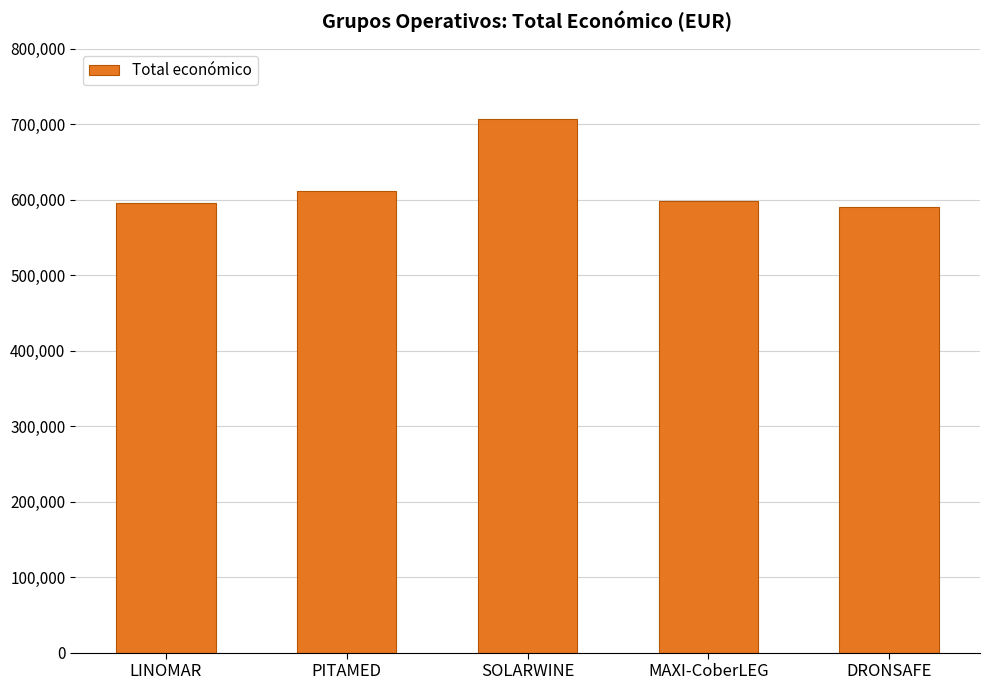

Reading left to right, transcribe all the data shown in this chart.

595173	610889	706697	598609	589584